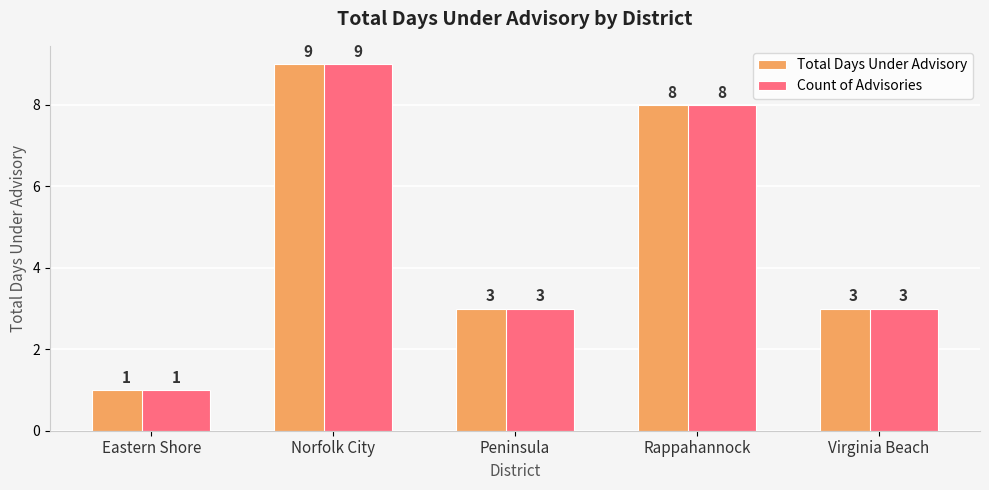

Reading left to right, list all the values displayed in this chart.

Total Days Under Advisory: Eastern Shore=1	Norfolk City=9	Peninsula=3	Rappahannock=8	Virginia Beach=3
Count of Advisories: Eastern Shore=1	Norfolk City=9	Peninsula=3	Rappahannock=8	Virginia Beach=3